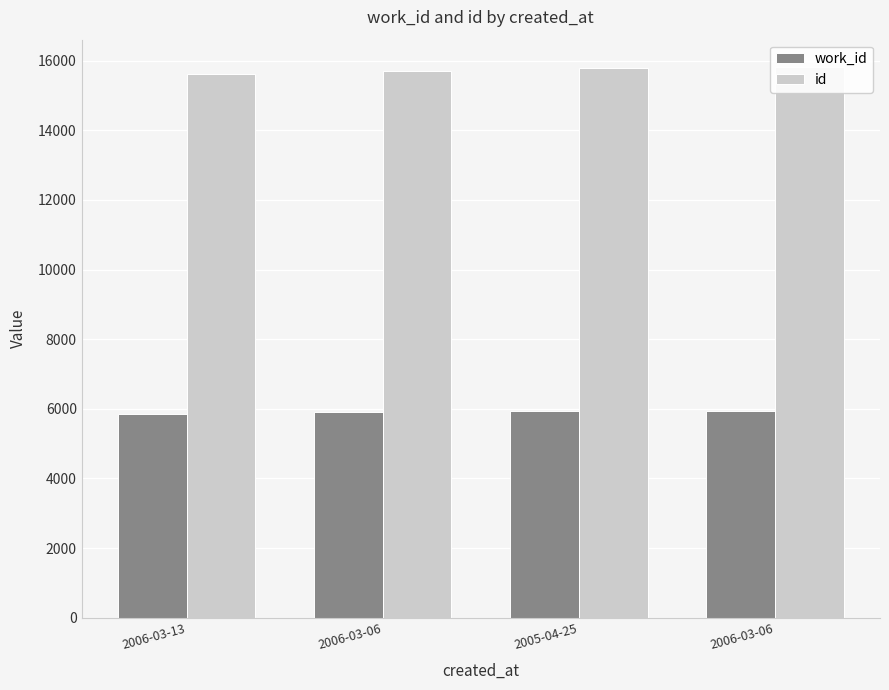

Reading left to right, extract all data points from this chart.

work_id: 5857	5913	5933	5934
id: 15606	15695	15778	15812